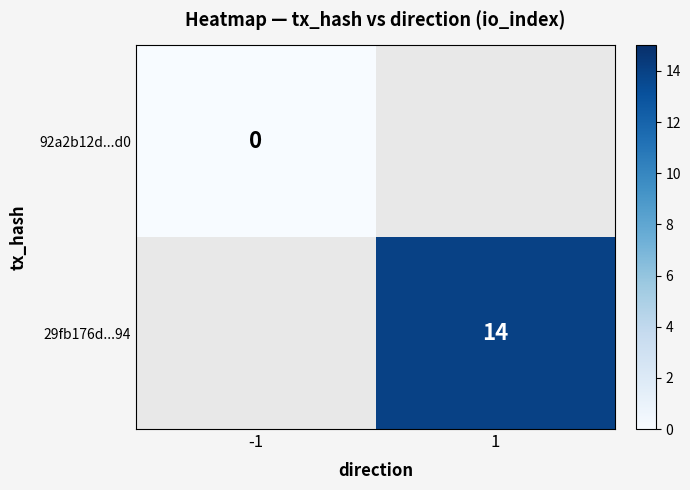

True or false: 29fb176d...94 has a value of 14 at 1.

True